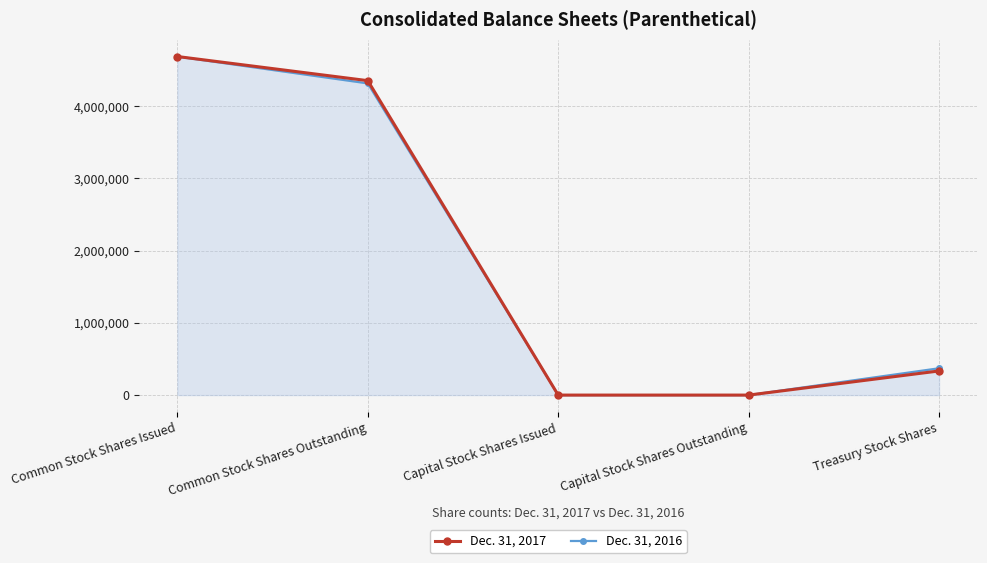

True or false: Dec. 31, 2017 has a value of 4354788 at Common Stock Shares Outstanding.

True